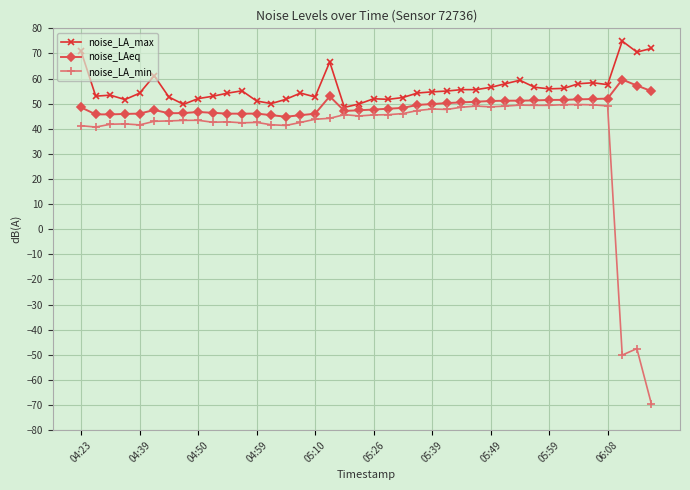

What is the value of the noise_LAeq point at the 35th from the left?

51.7